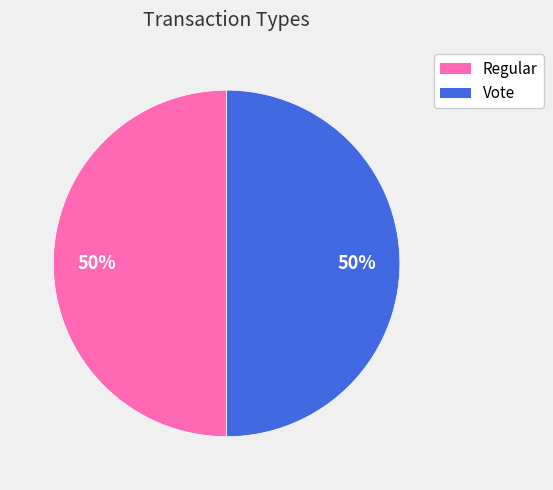

To the nearest percent, what is the combined percentage of Vote and Regular?

100%